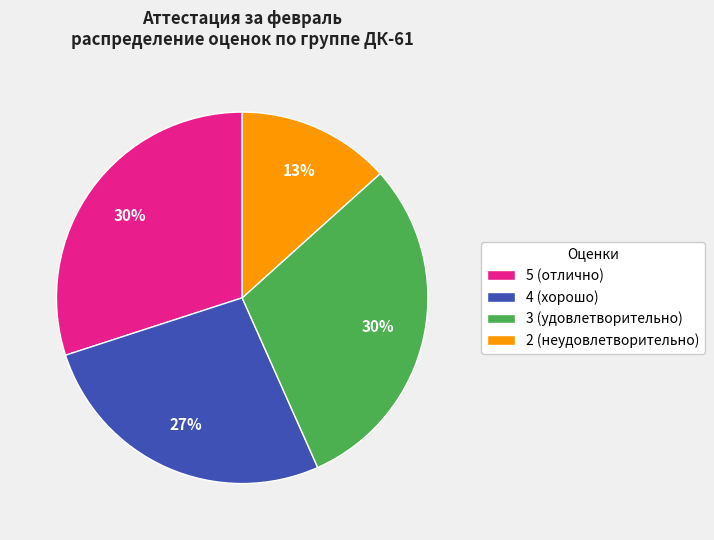

Which category has the smallest portion of the pie?

2 (неудовлетворительно)